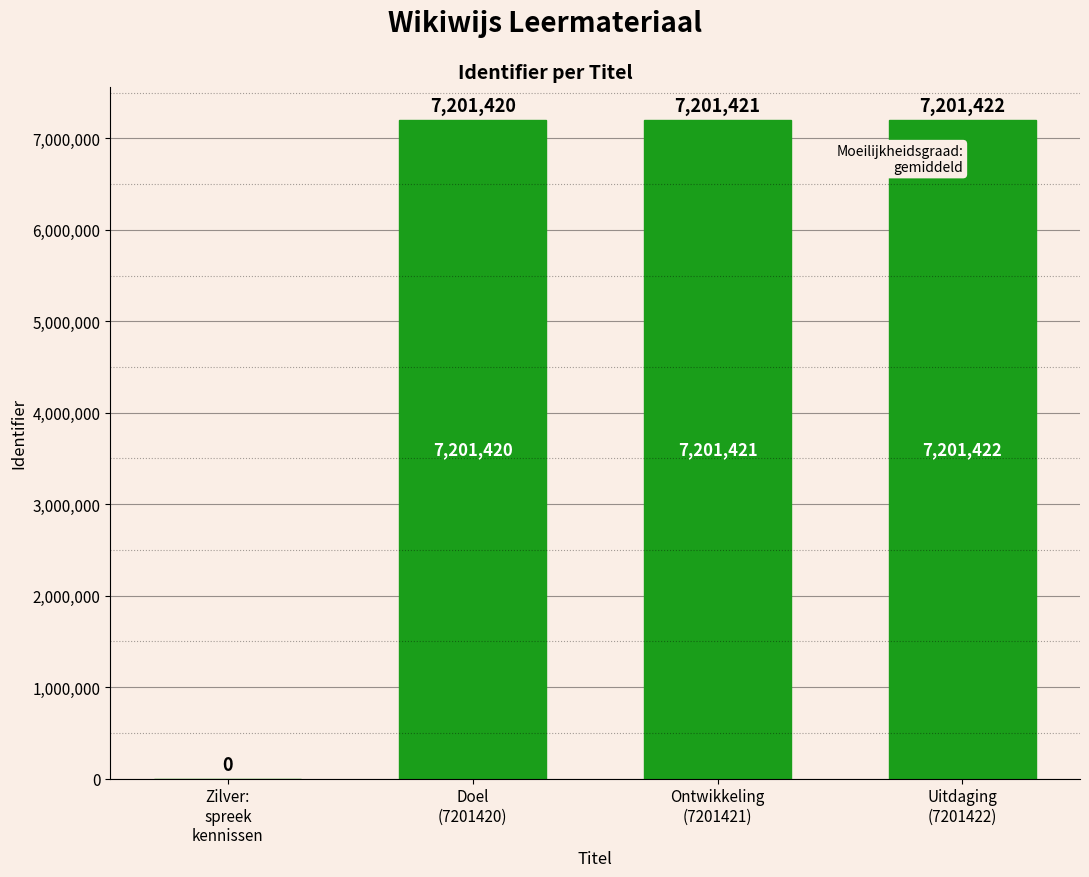

The value at Doel
(7201420) is 7201420. True or false?

True